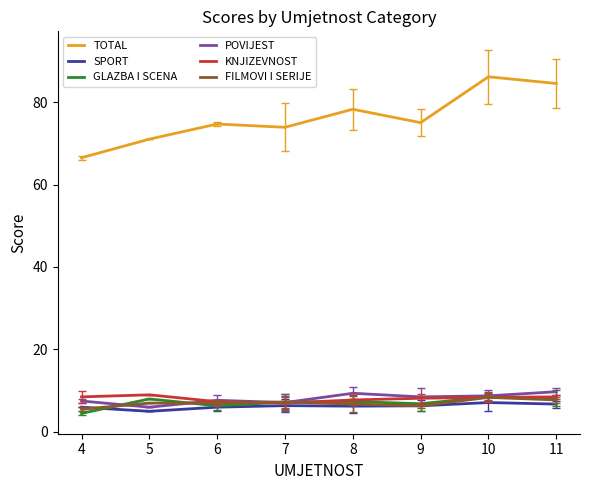

How many interior local valleys does the TOTAL series have?

2